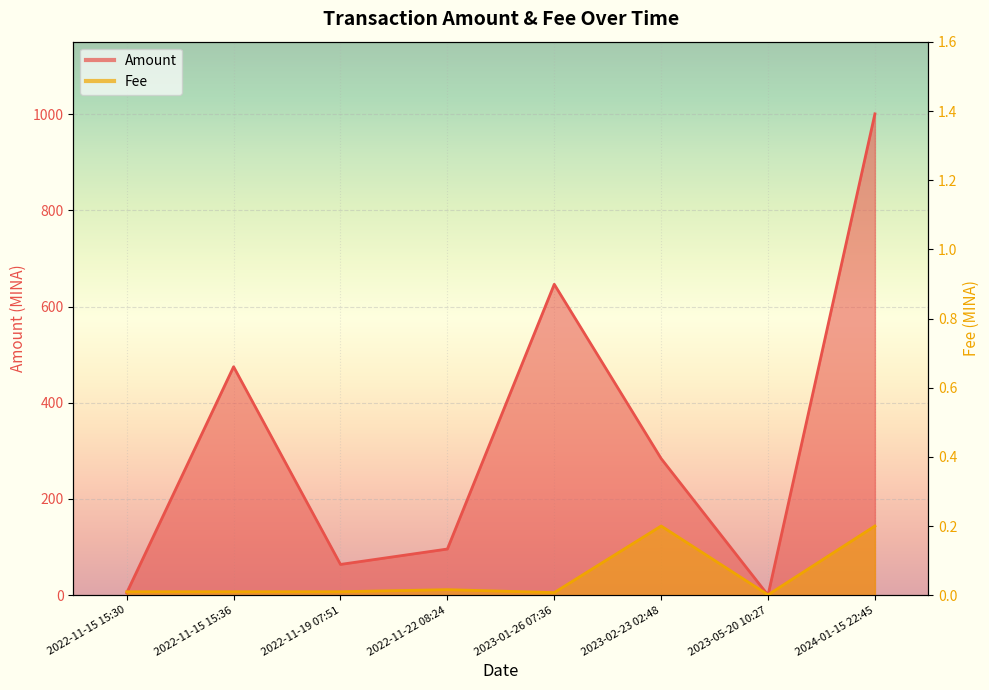

List the series in order of their overall mean, highest first.

Amount, Fee